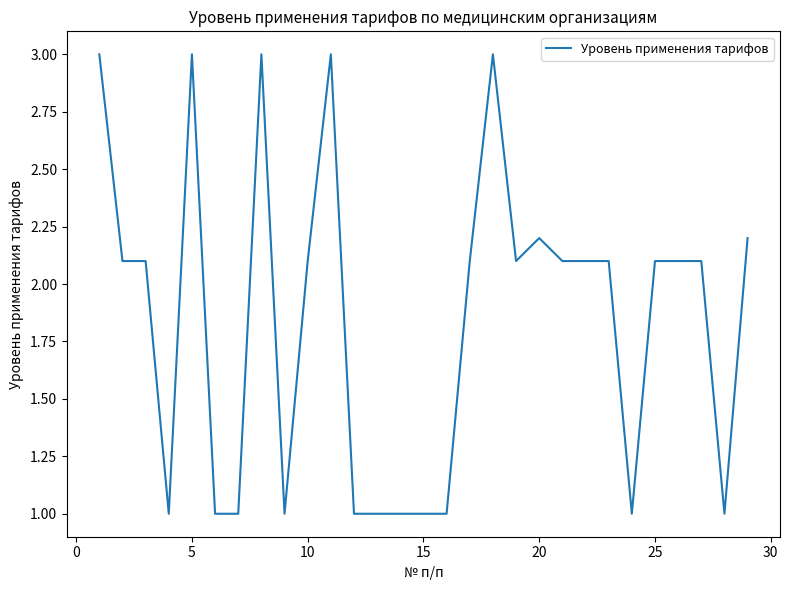

What is the minimum value shown in the chart?

1.0